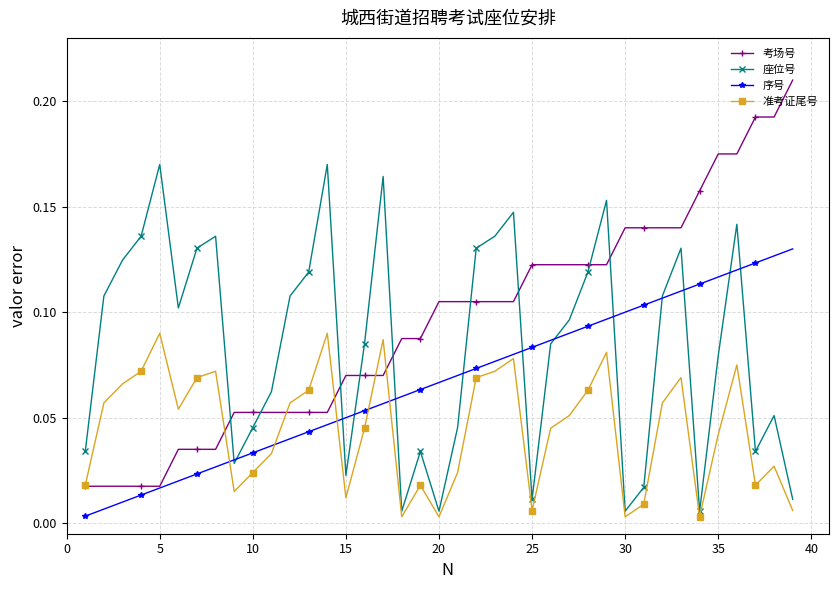

What are all the series names shown in the legend?

考场号, 座位号, 序号, 准考证尾号